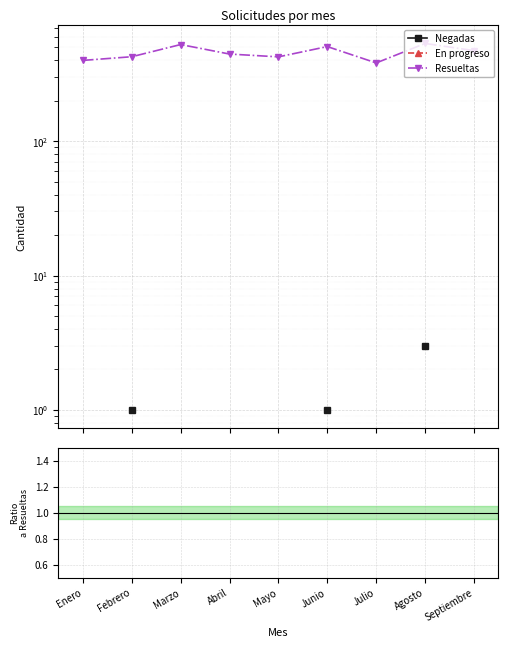

Rank the series at Junio from highest to lowest value.

Resueltas, Negadas, En progreso